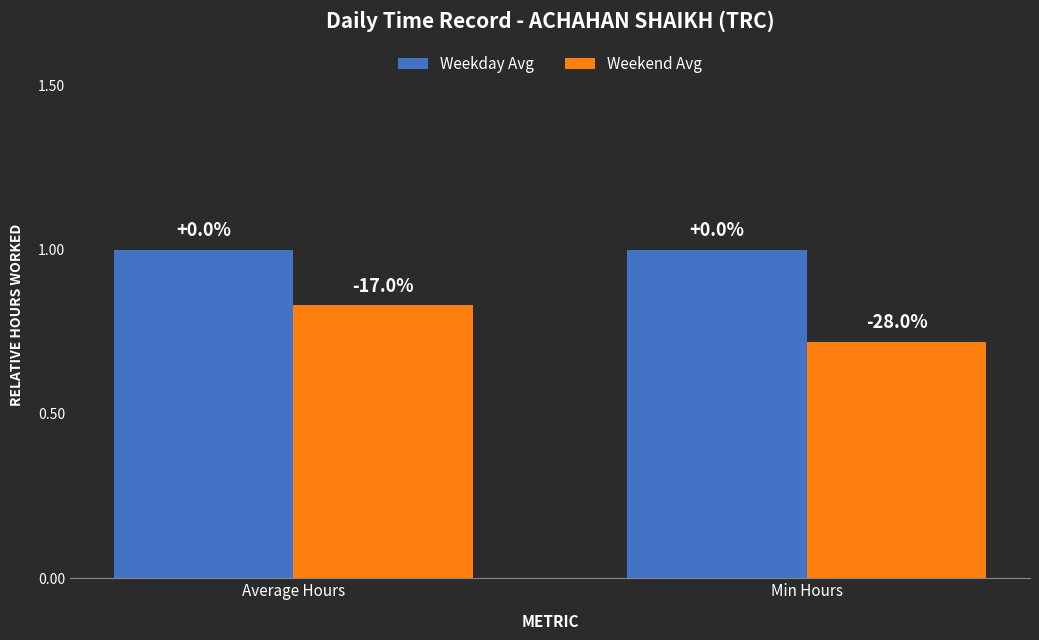

What are all the series names shown in the legend?

Weekday Avg, Weekend Avg